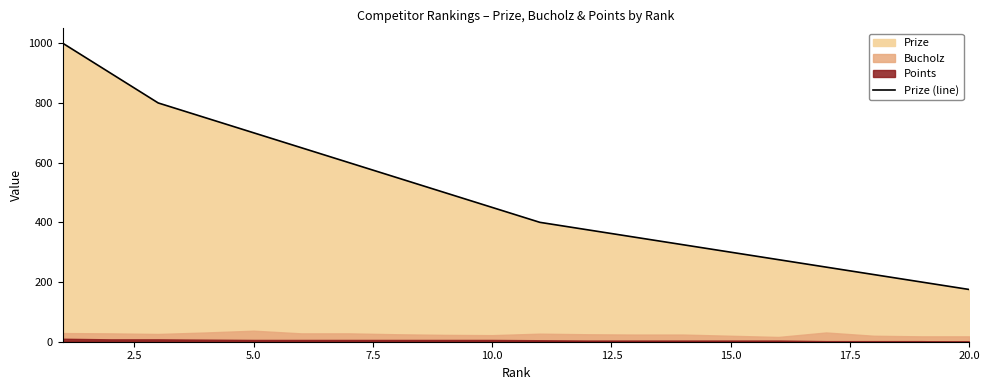

How many lines are shown in the chart?

1